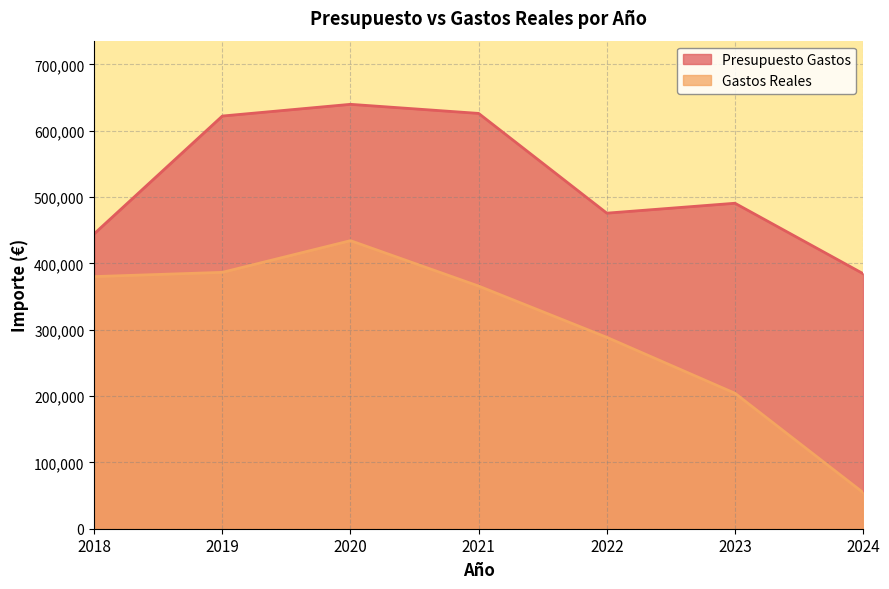

At which category is the sum across all series the highest?

2020